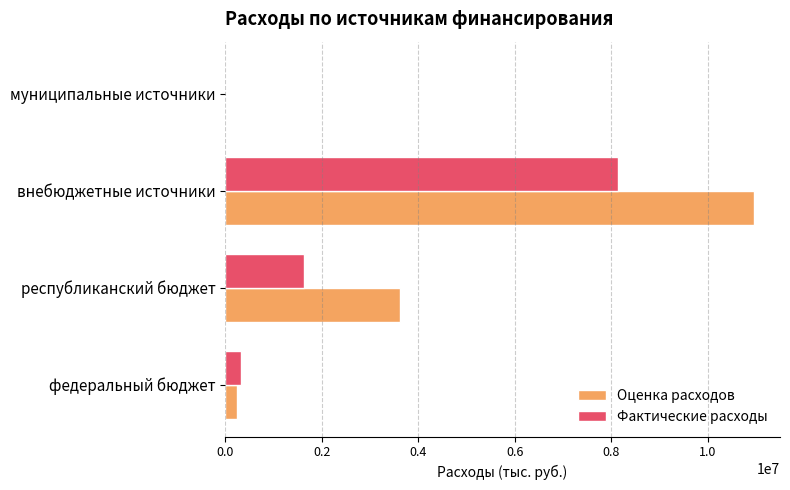

Is the value of Фактические расходы at внебюджетные источники greater than the value of Оценка расходов at муниципальные источники?

Yes